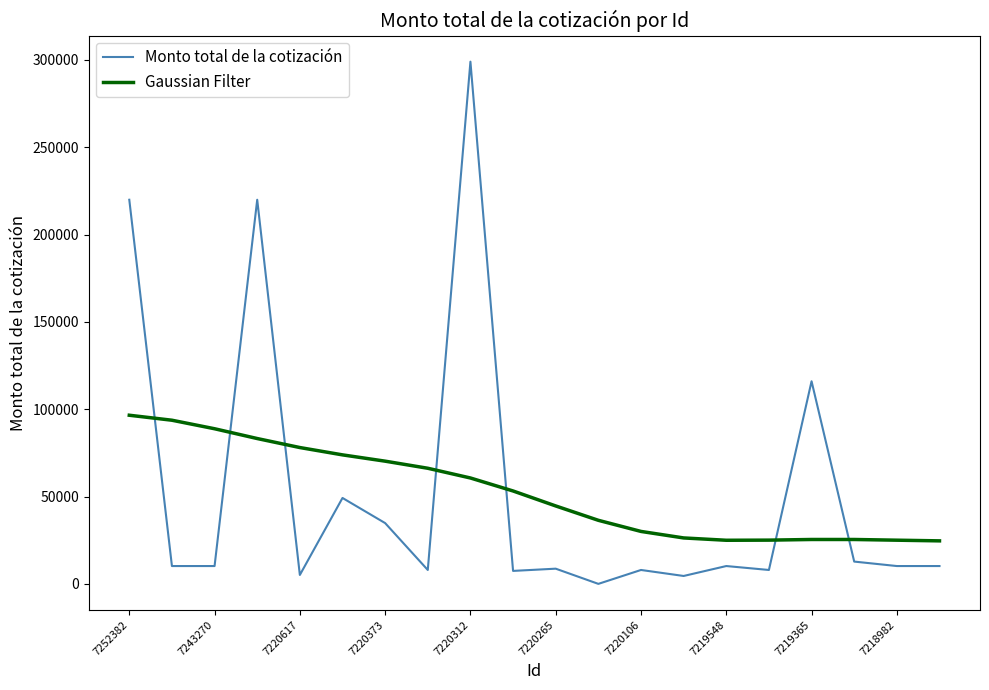

Which series has the widest spread of values?

Monto total de la cotización